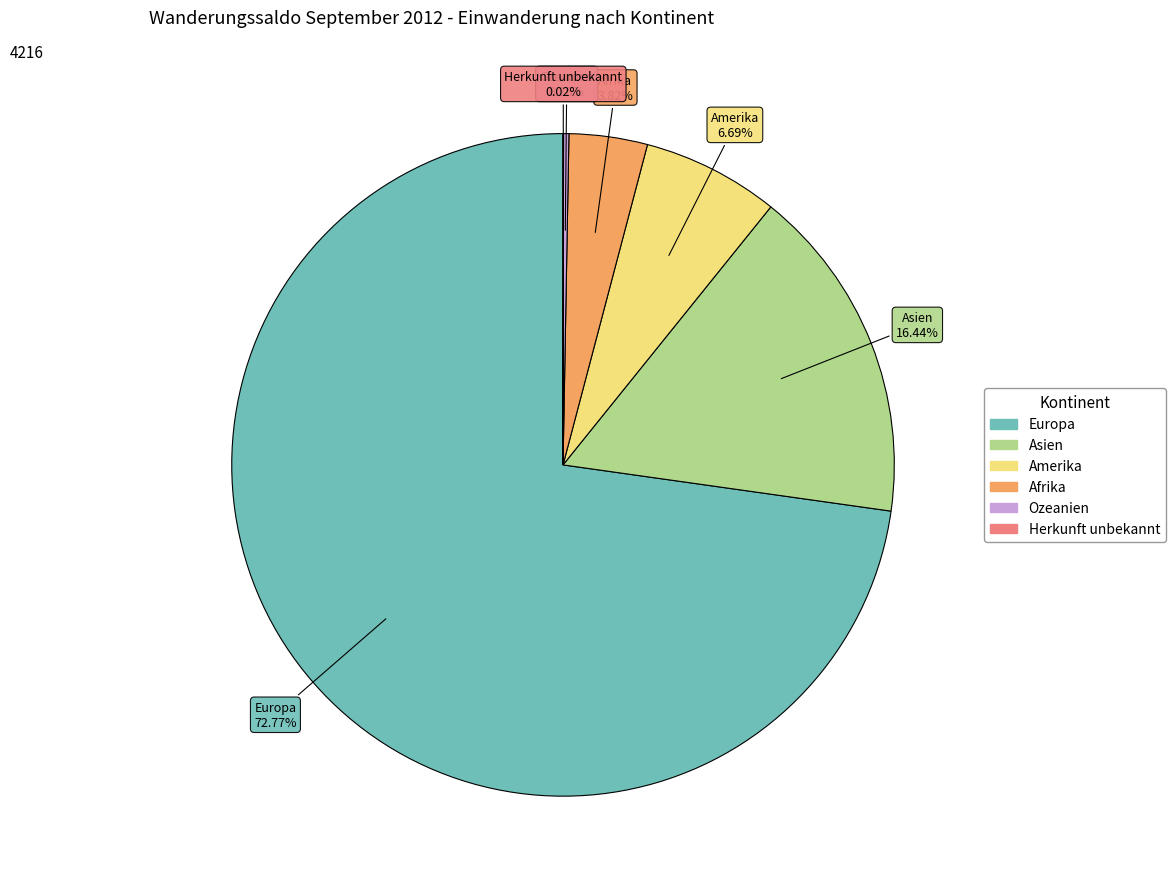

What is the majority slice?

Europa